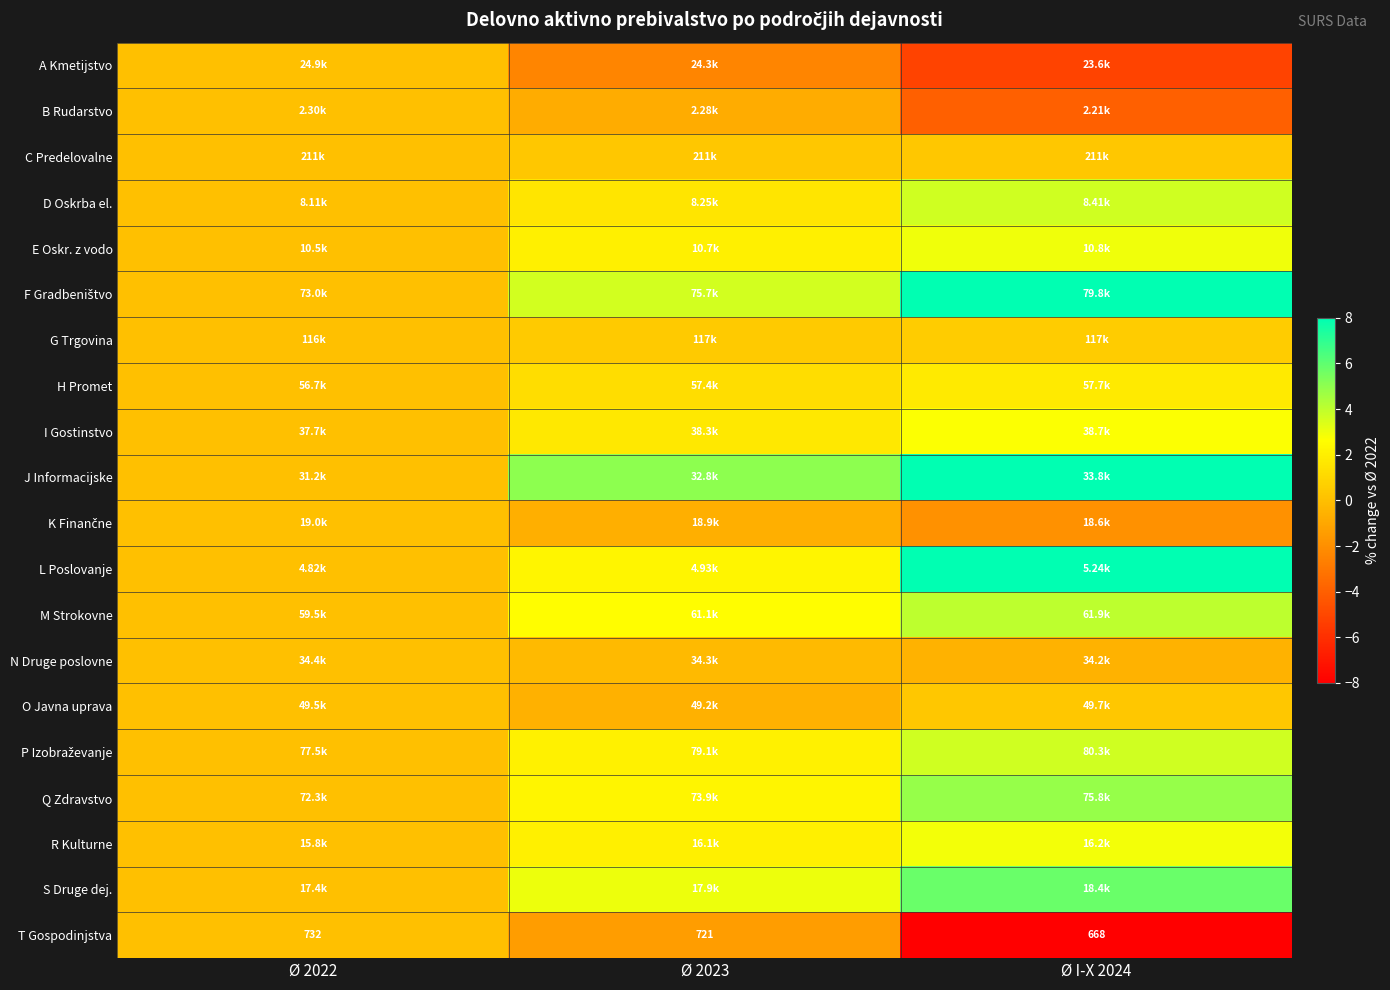

At which label is H Promet closest to 0?

Ø 2022